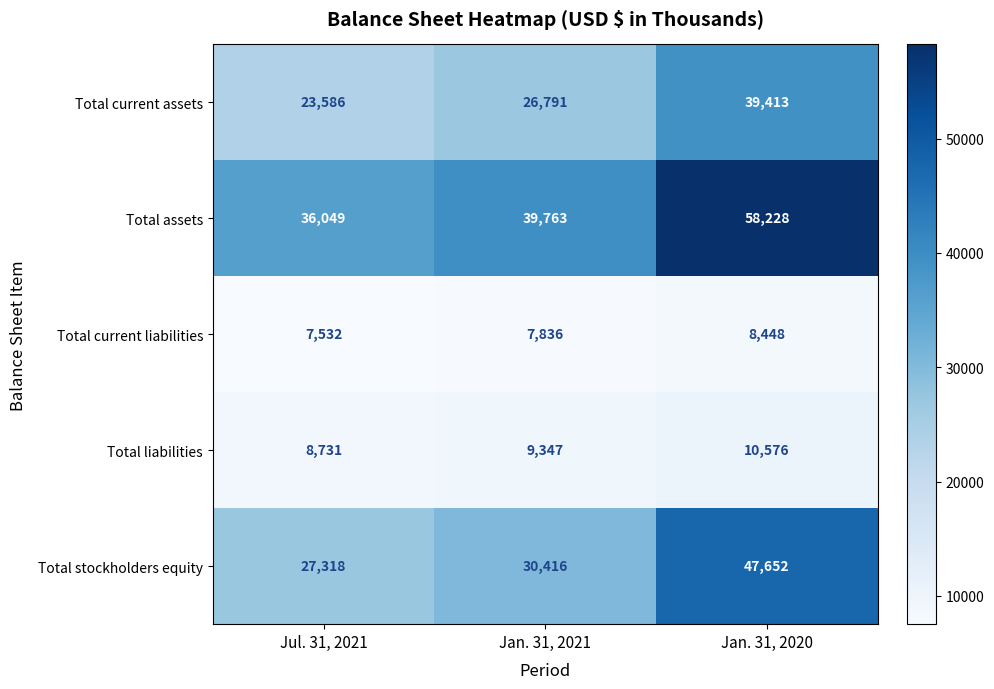

At which category does the chart reach its peak across all series?

Jan. 31, 2020